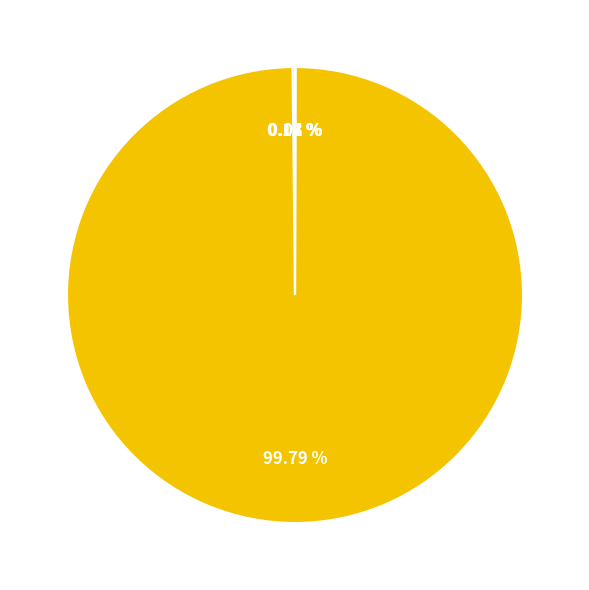

Does any single category account for the majority?

Yes